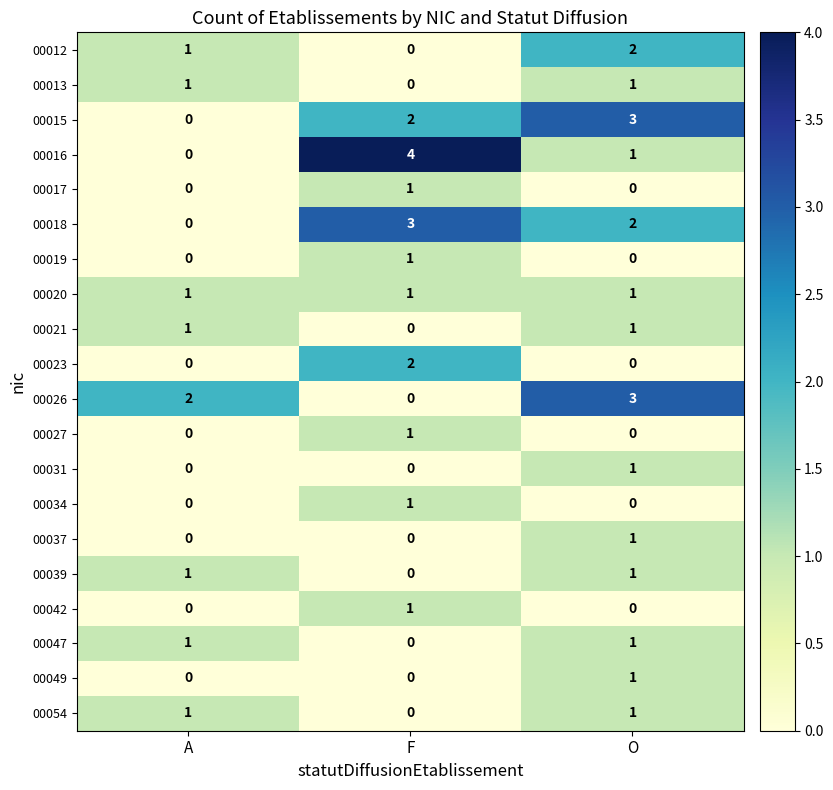

How many 00031 values are between 0 and 1?

3